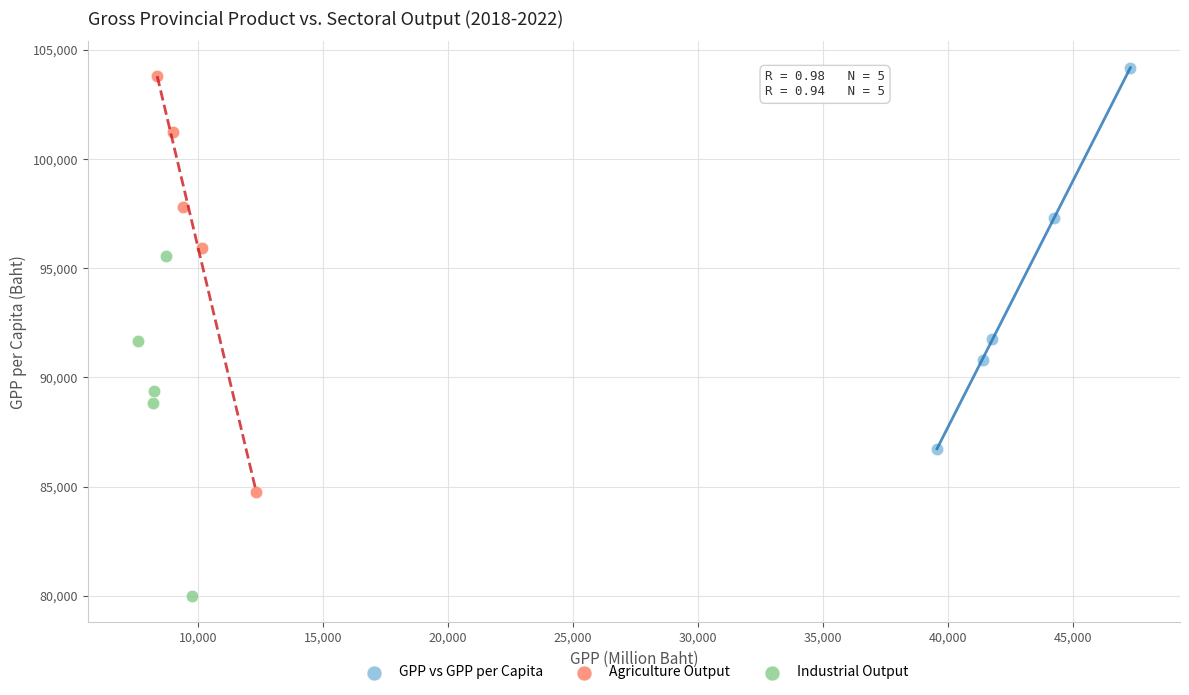

What are all the series names shown in the legend?

GPP vs GPP per Capita, Agriculture Output, Industrial Output